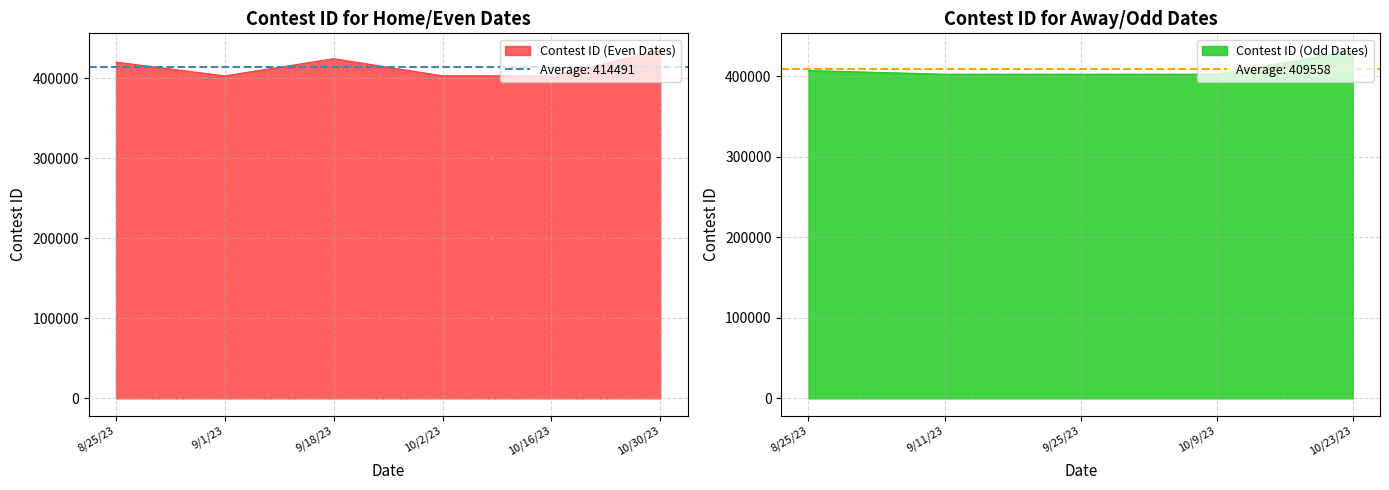

Reading left to right, extract all data points from this chart.

419992	407348	402817	402818	424291	402819	402820	402821	402822	431985	434206